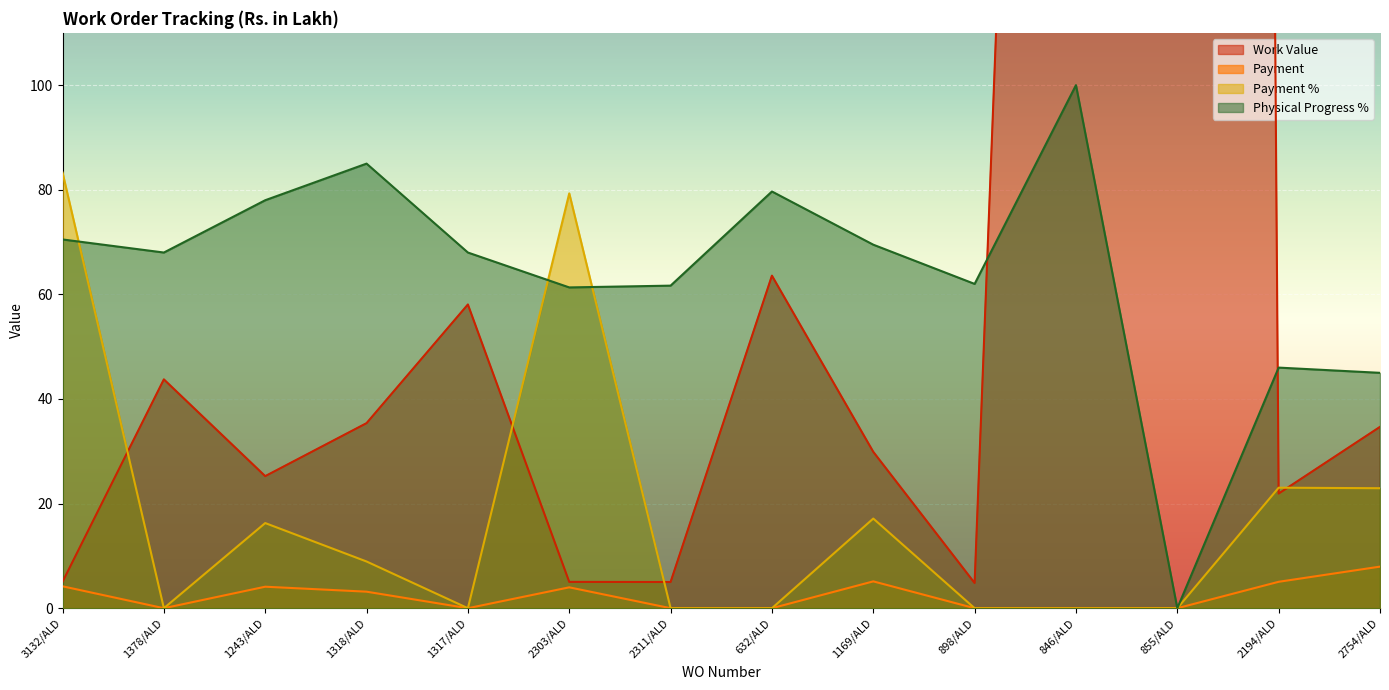

At which label is Work Value closest to 1297?

846/ALD